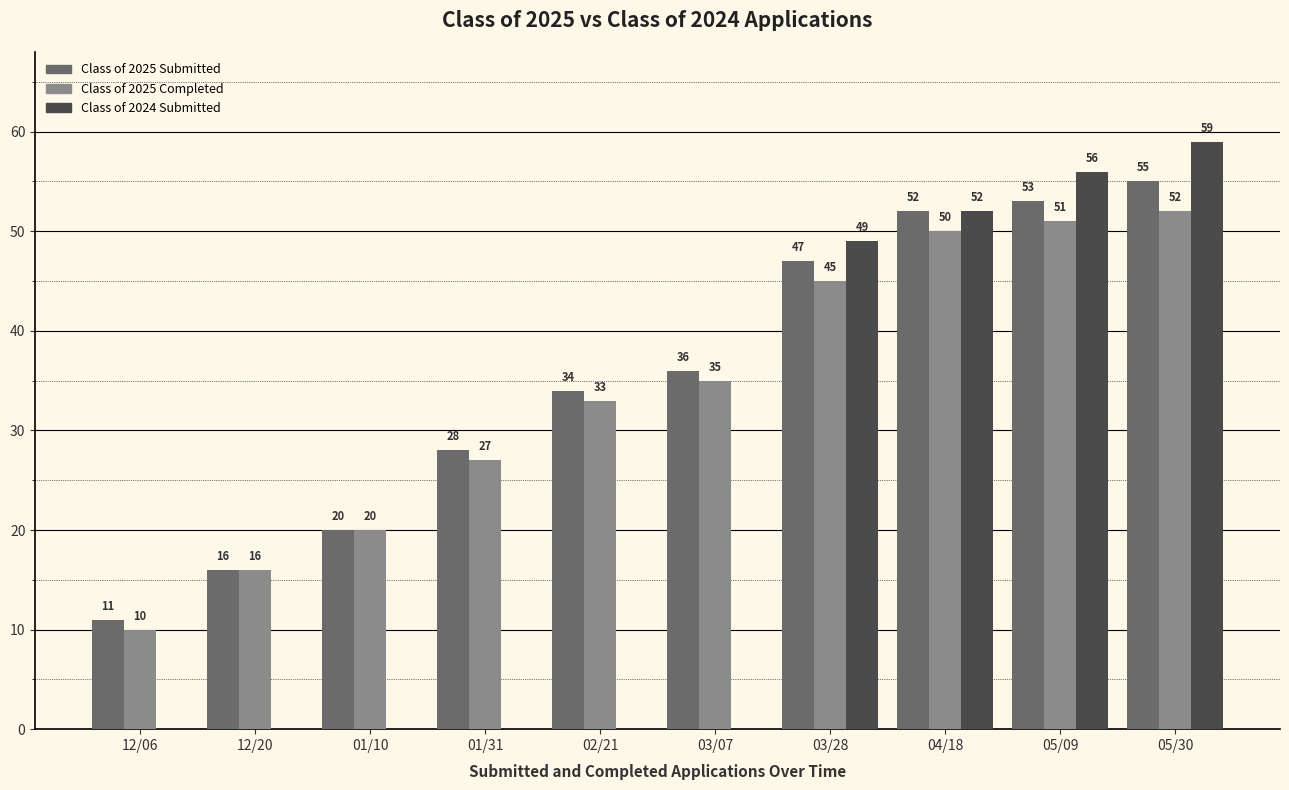

How many data points in Class of 2024 Submitted are above 0?

4